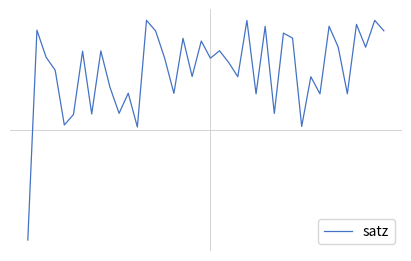

What is the difference between the maximum and second lowest values?

67.7